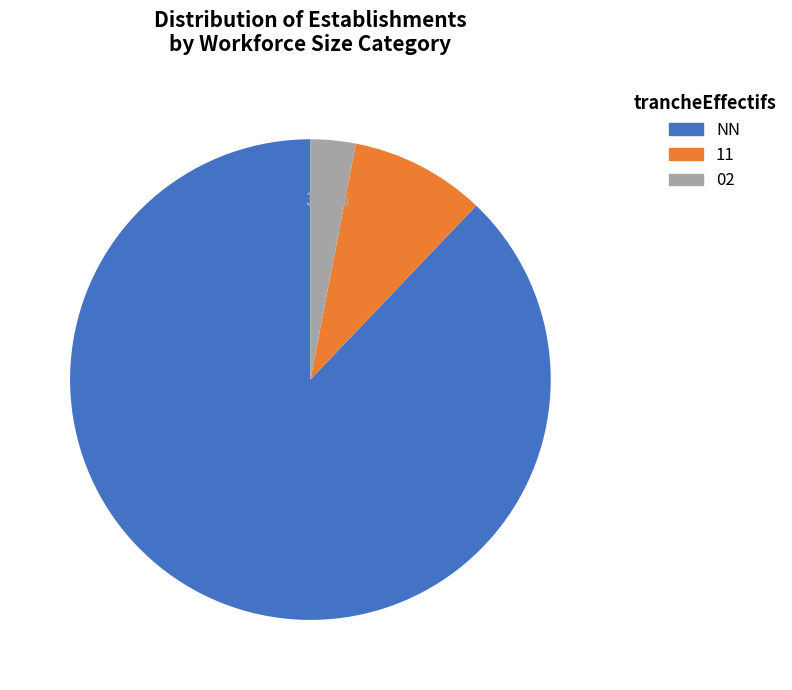

Is there a majority slice in this chart?

Yes